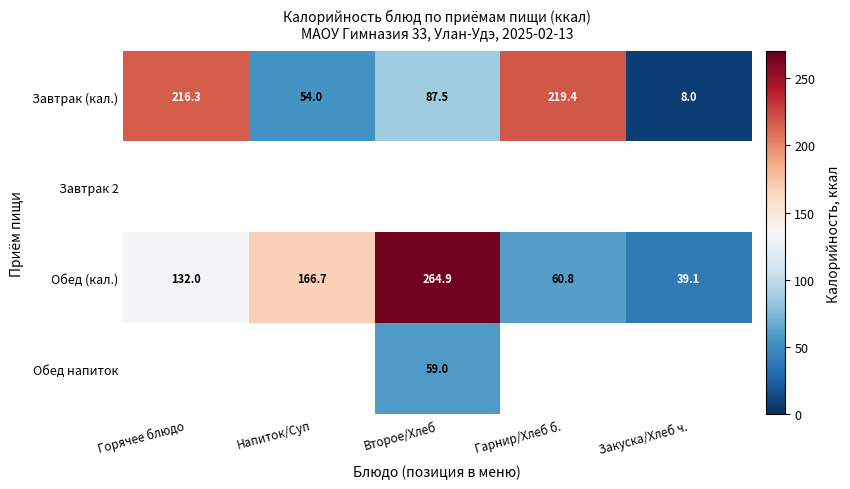

The value of Завтрак (кал.) at Закуска/Хлеб ч. is 13.7. True or false?

False